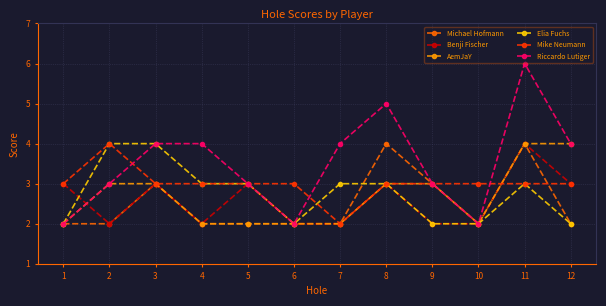

At which category is the sum across all series the highest?

11